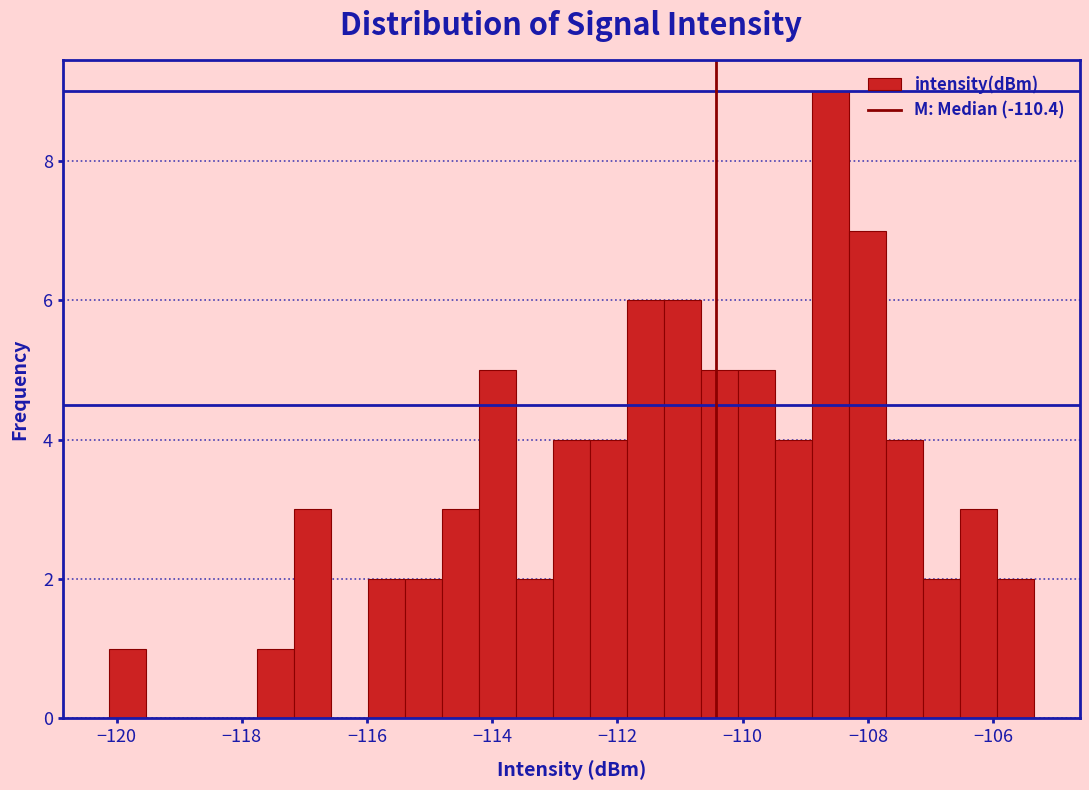

Read against the x-axis, roughly where is the centre of the tallest bar?

-108.6